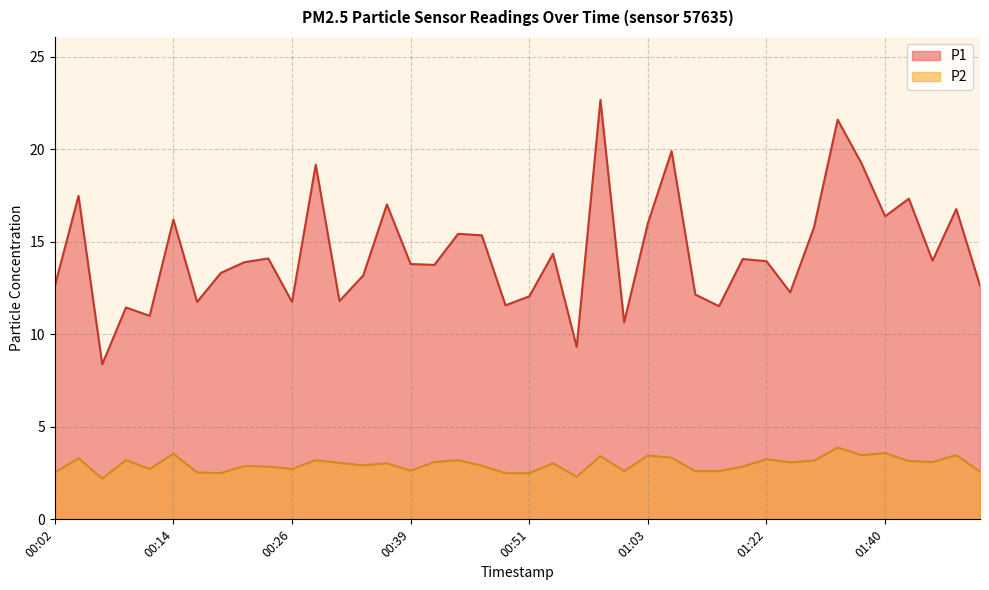

What is the spread (max minus min) of values at 00:21?

11.0